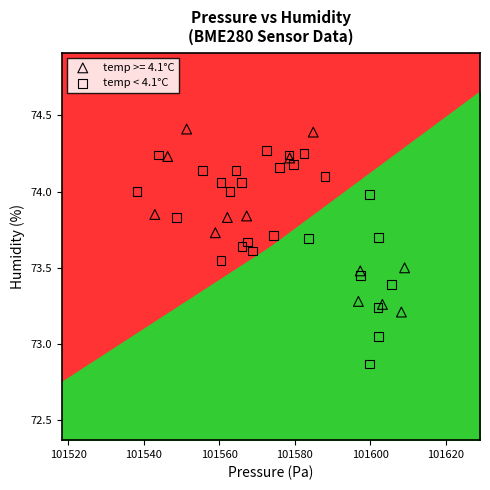

Which series reaches the minimum Y coordinate?

temp < 4.1°C